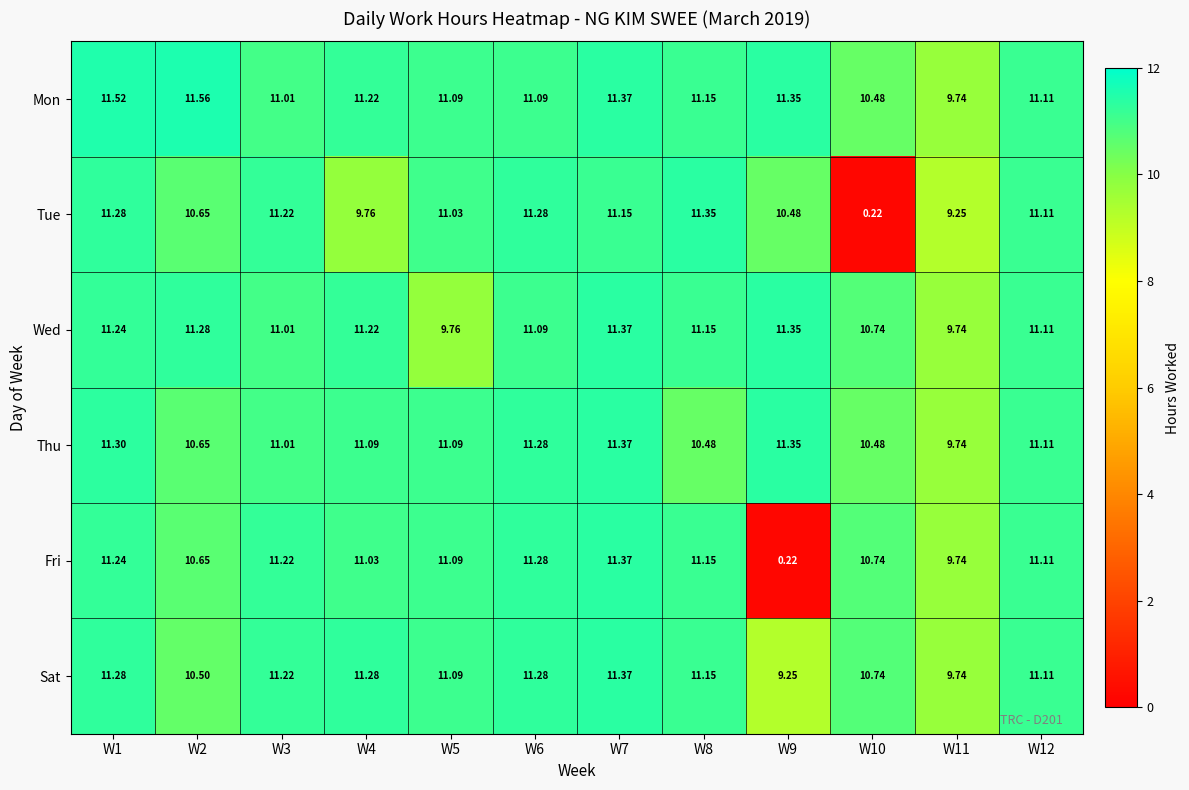

Between W1 and W5, which series saw the biggest shift?

Wed